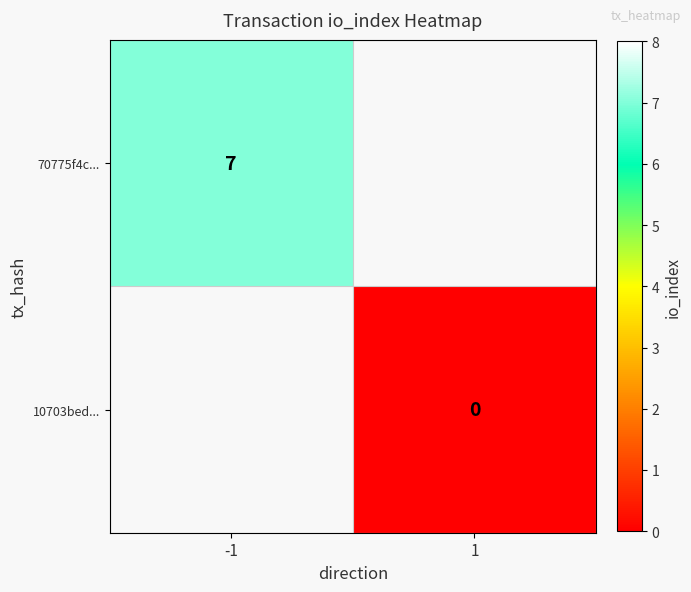

Is it true that 70775f4c... equals 7 at -1?

True